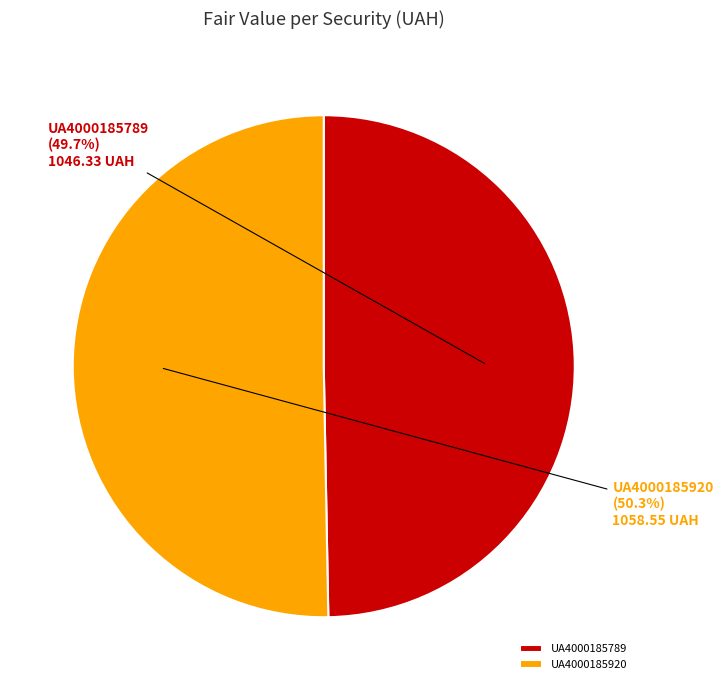

What is the ratio of the value at UA4000185789 to the value at UA4000185920?

1.0